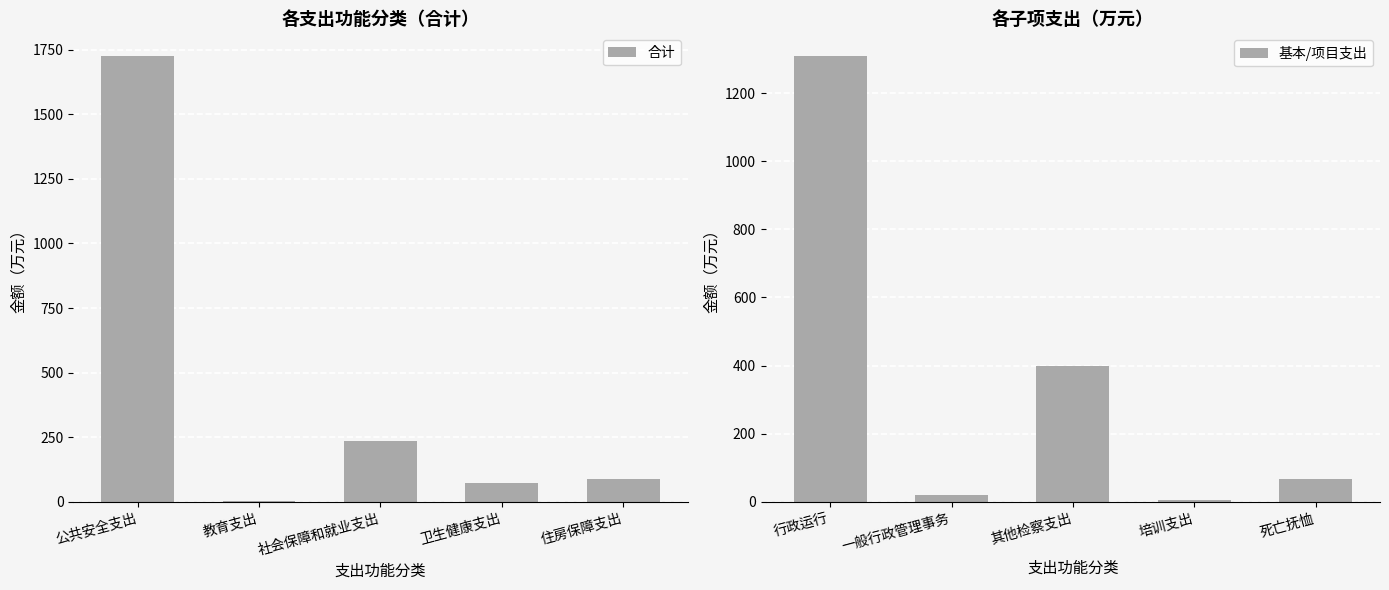

What is the maximum value for 基本/项目支出?

1309.9